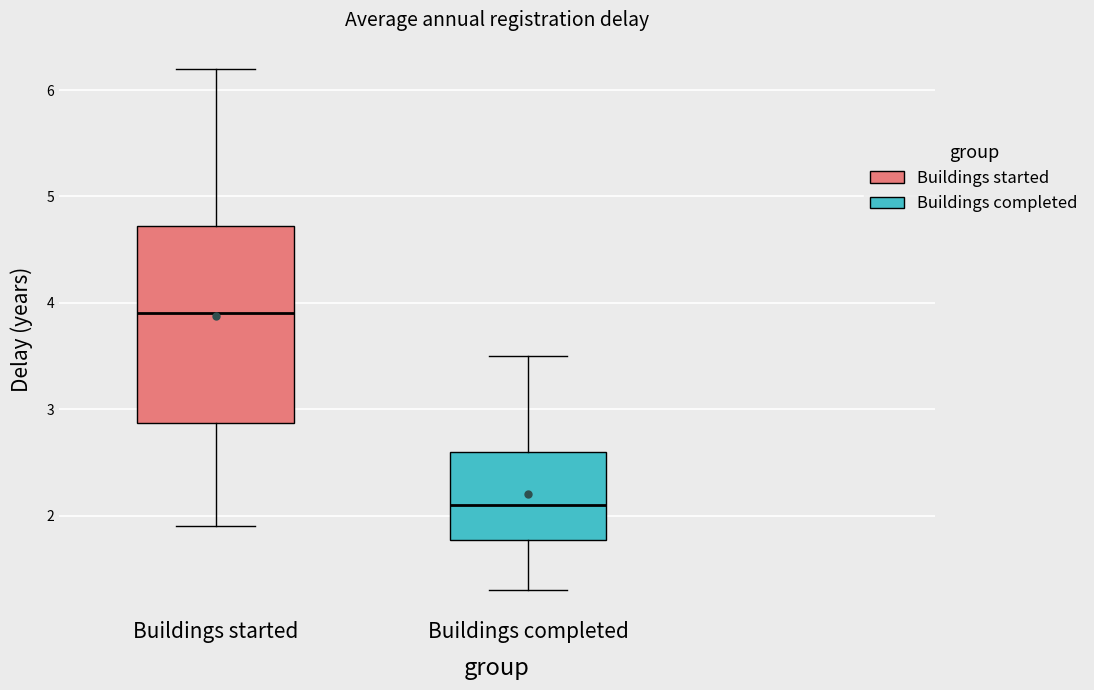

Reading left to right, read every box against the y-axis: the position of its median line, the range the box covers, and the ends of its whiskers. The values are not printed on the chart, so give them approximately, as read against the axis.

Buildings started: median 3.9, box 2.9 to 4.7, whiskers 1.9 to 6.2
Buildings completed: median 2.1, box 1.8 to 2.6, whiskers 1.3 to 3.5